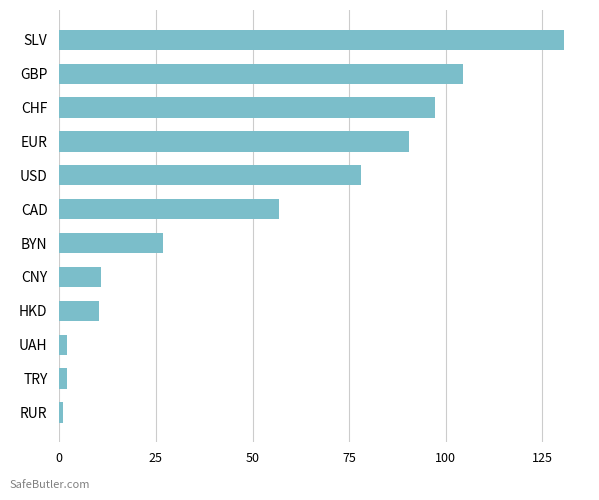

The chart shows a value of 81.8 at CAD. True or false?

False